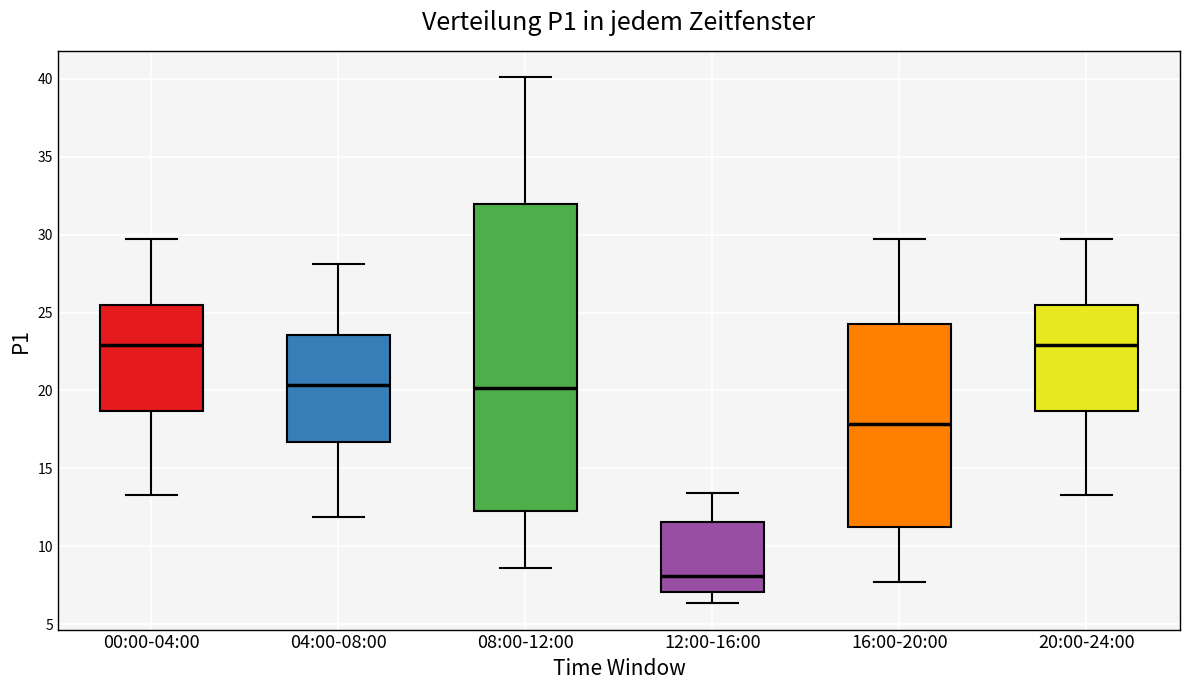

Reading left to right, read every box against the y-axis: the position of its median line, the range the box covers, and the ends of its whiskers. The values are not printed on the chart, so give them approximately, as read against the axis.

00:00-04:00: median 23.0, box 18.5 to 25.5, whiskers 13.5 to 29.5
04:00-08:00: median 20.5, box 16.5 to 23.5, whiskers 12.0 to 28.0
08:00-12:00: median 20.0, box 12.5 to 32.0, whiskers 8.5 to 40.0
12:00-16:00: median 8.0, box 7.0 to 11.5, whiskers 6.5 to 13.5
16:00-20:00: median 18.0, box 11.0 to 24.5, whiskers 7.5 to 29.5
20:00-24:00: median 23.0, box 18.5 to 25.5, whiskers 13.5 to 29.5